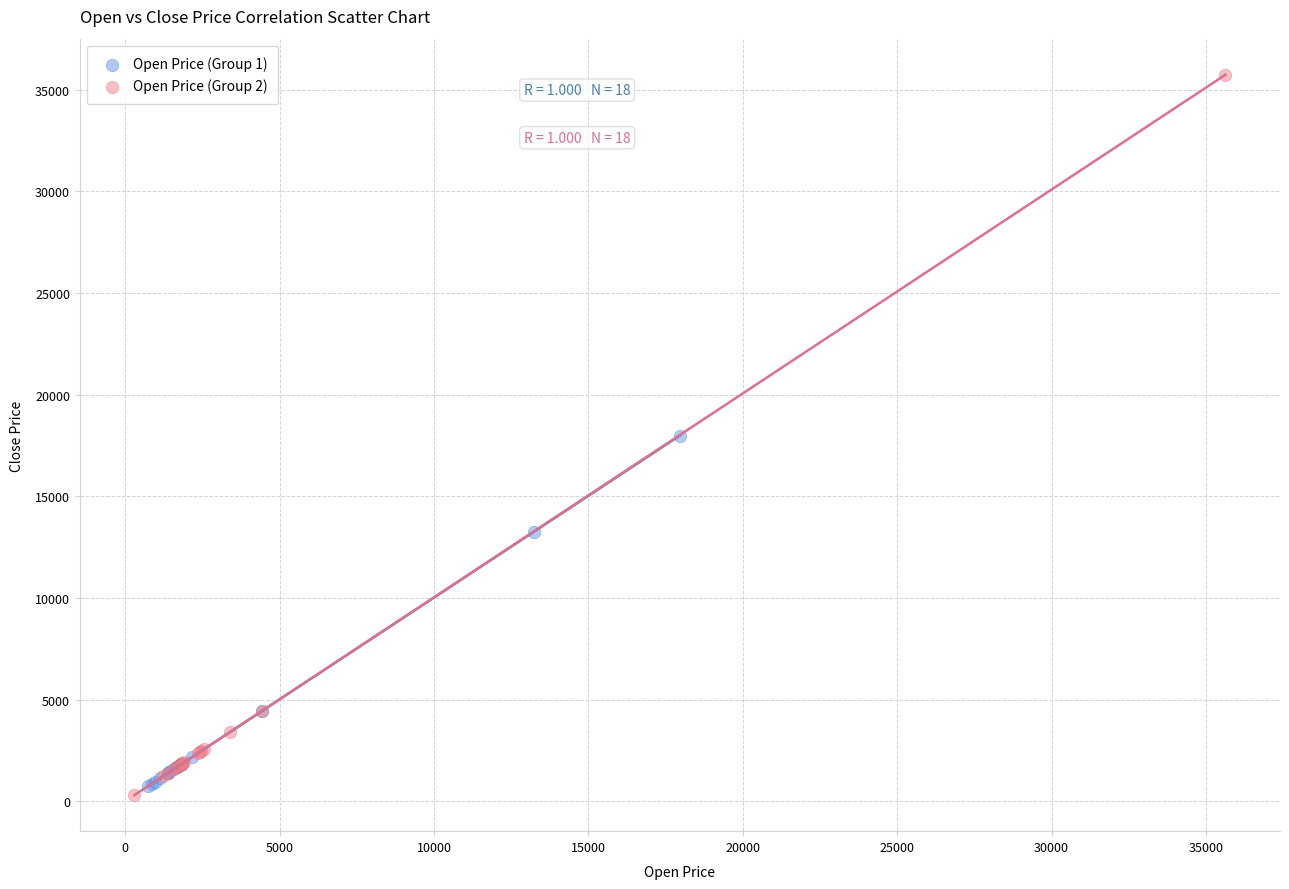

Which series contains the highest Y value?

Open Price (Group 2)